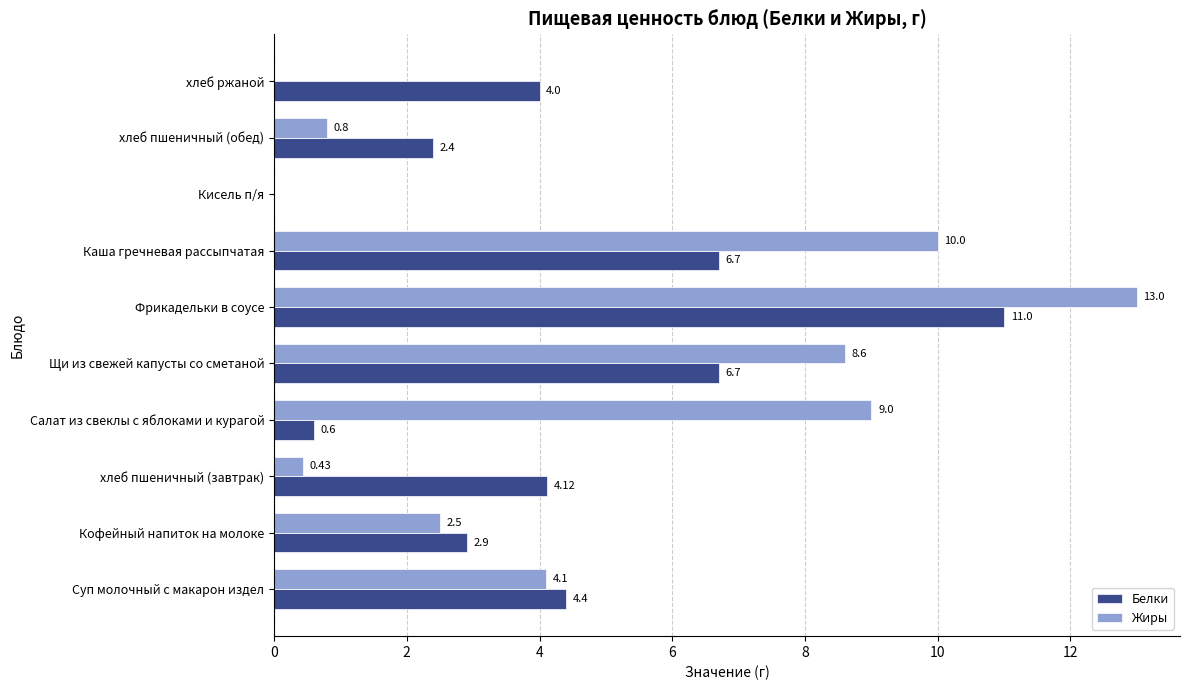

Between Кисель п/я and хлеб ржаной, which series saw the biggest shift?

Белки